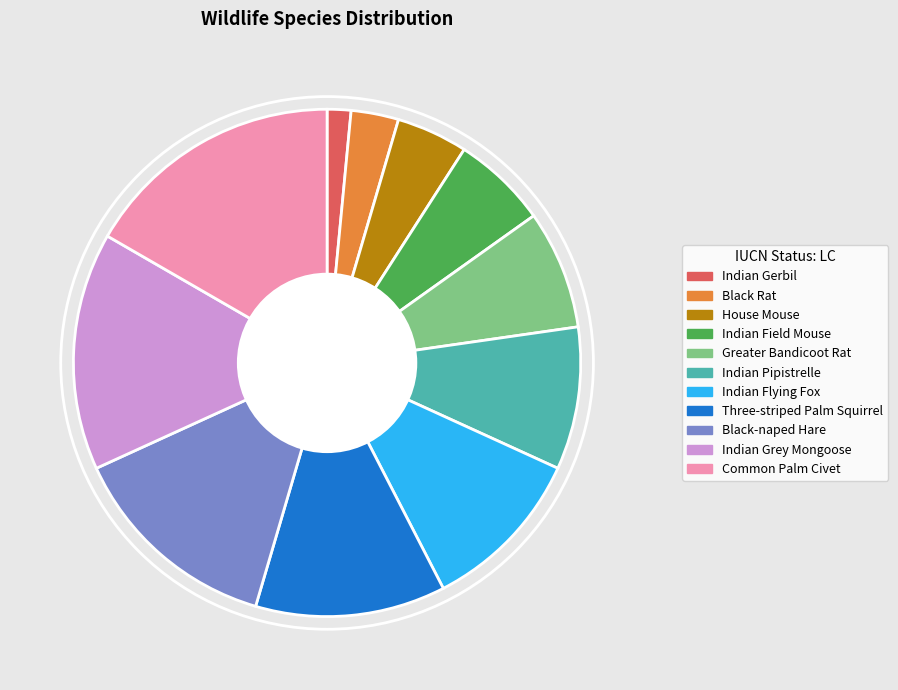

Does any single category account for the majority?

No